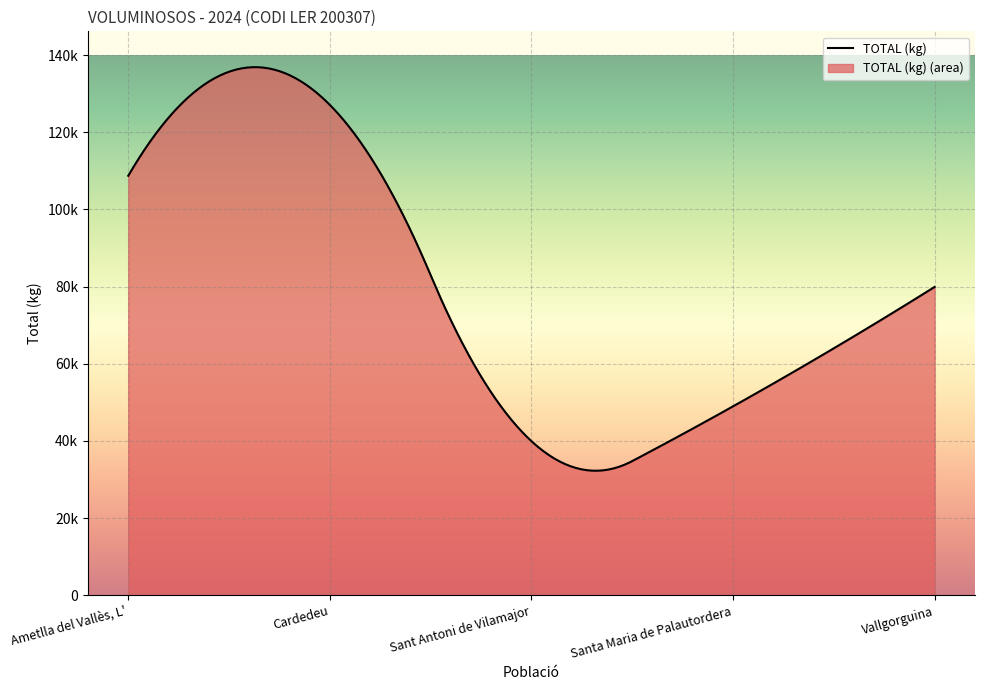

What is the change in value from Ametlla del Vallès, L' to Vallgorguina?

-28820